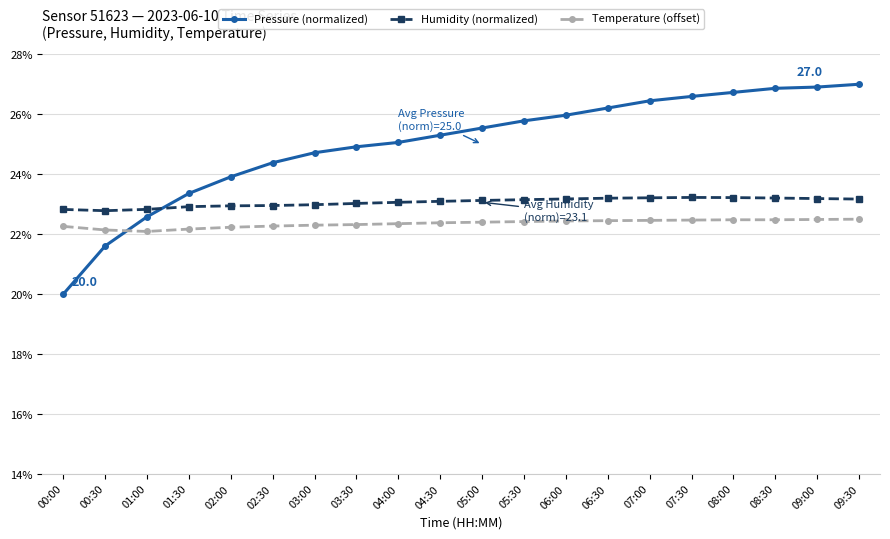

How many data points does each series have?

20